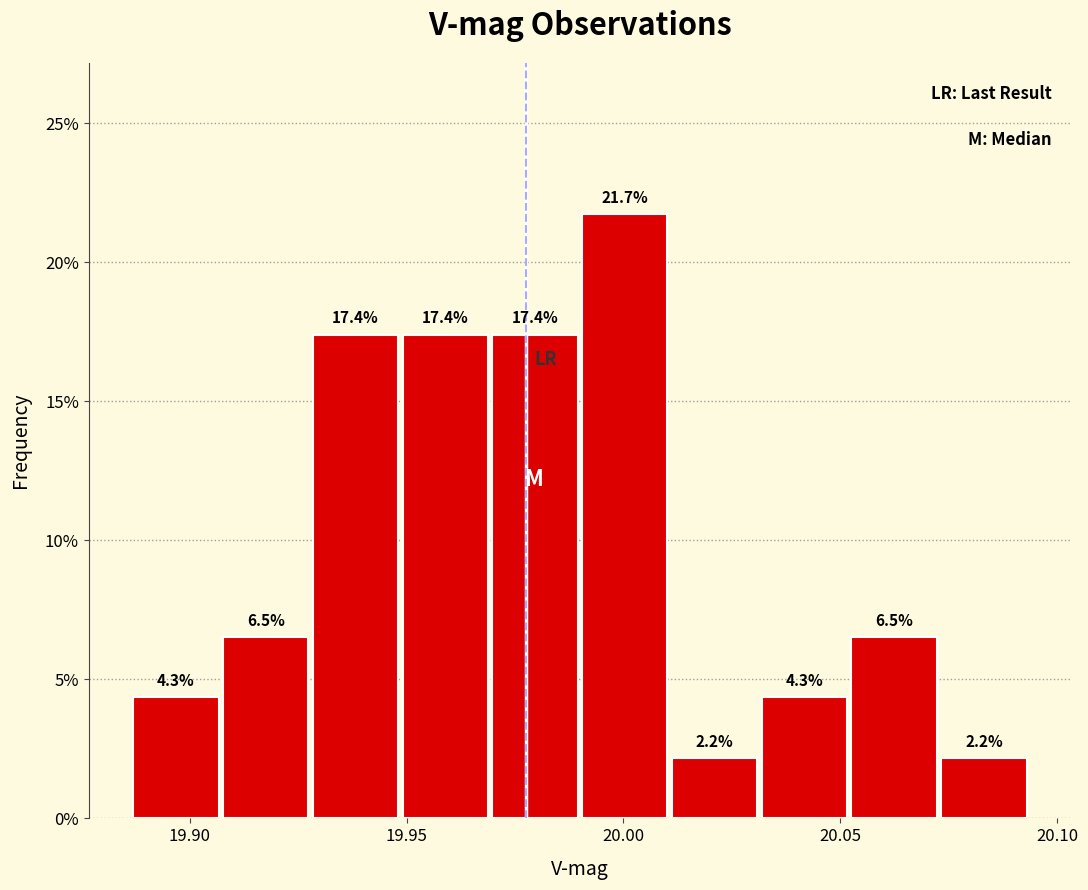

What is the height of the bar covering 20.030 to 20.055 on the x-axis? The bar edges are not printed on the chart, so give them approximately, as read against the axis.

4.3